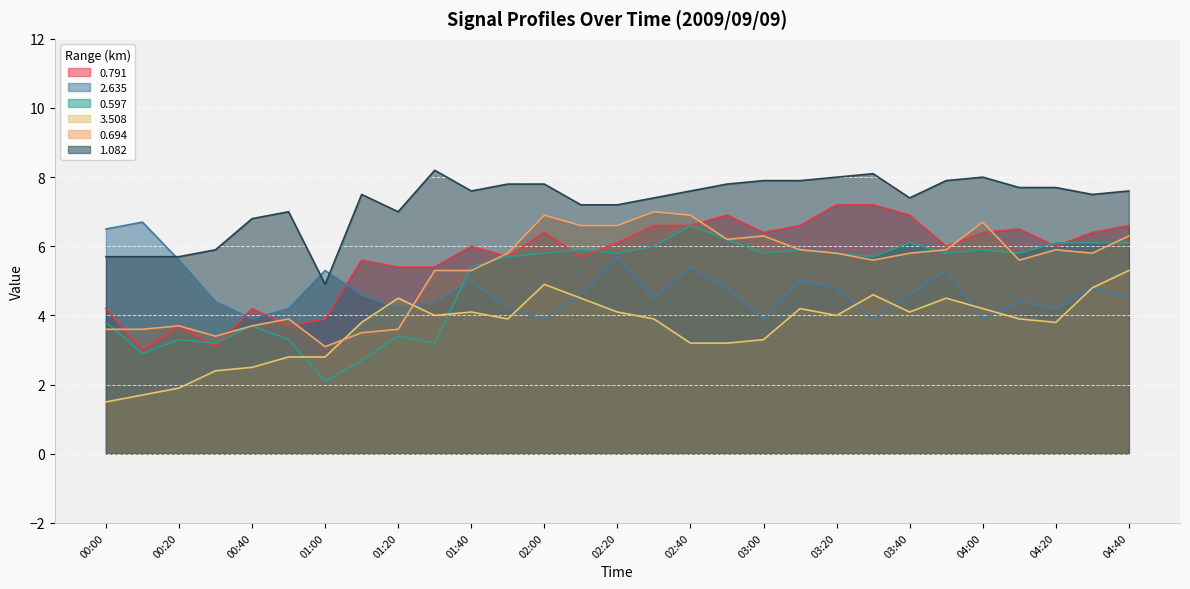

Which series has the largest total across all categories?

1.082